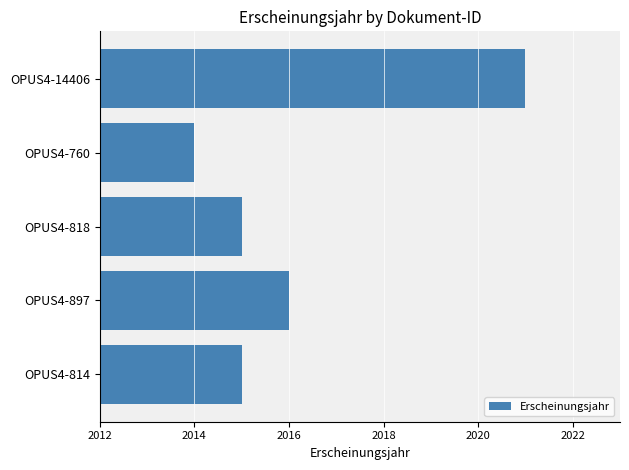

How many series are shown in this chart?

1